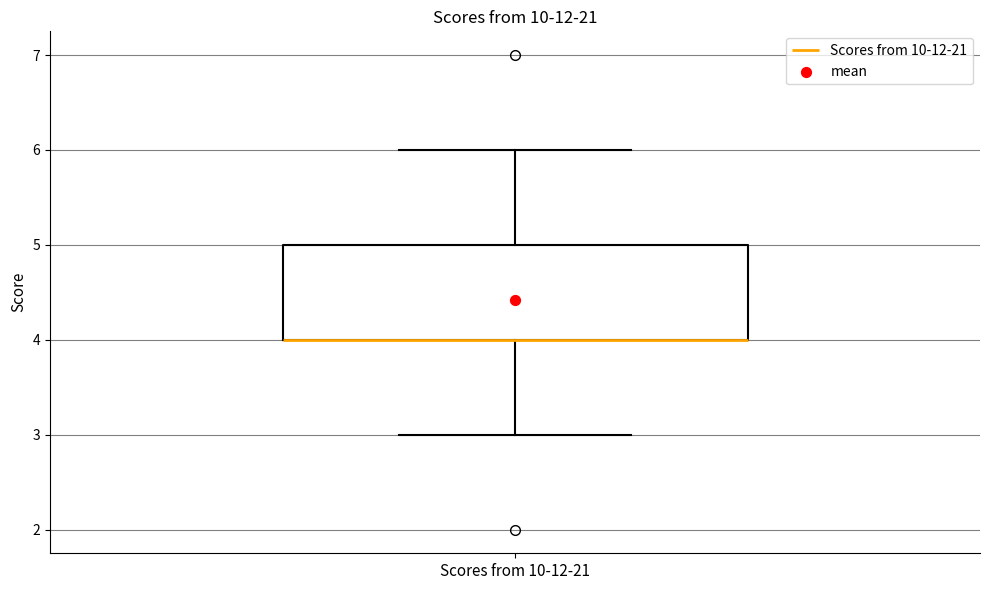

Transcribe this box plot: give where the median line is, the range the box spans, and where the two whiskers end, as read against the y-axis. The values are not printed on the chart, so give them approximately, as read against the axis.

median 4 (drawn on the box's lower edge), box 4 to 5, whiskers 3 to 6